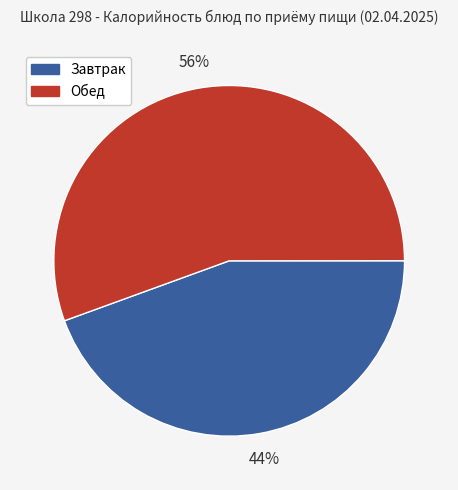

To the nearest percent, what is the combined percentage of Завтрак and Обед?

100%